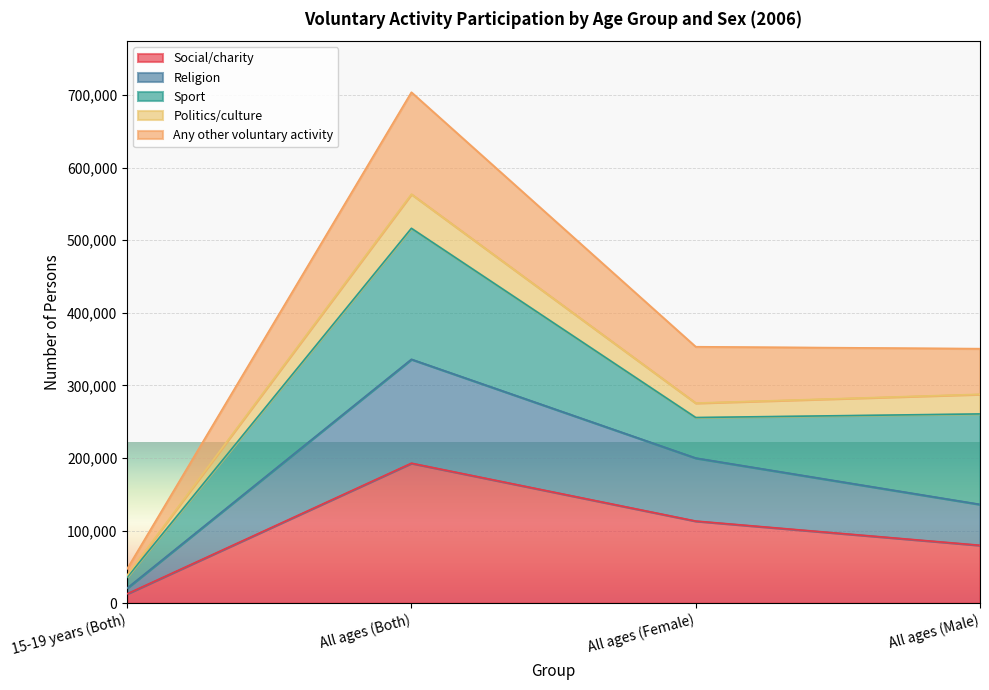

At which category is the sum across all series the highest?

All ages (Both)